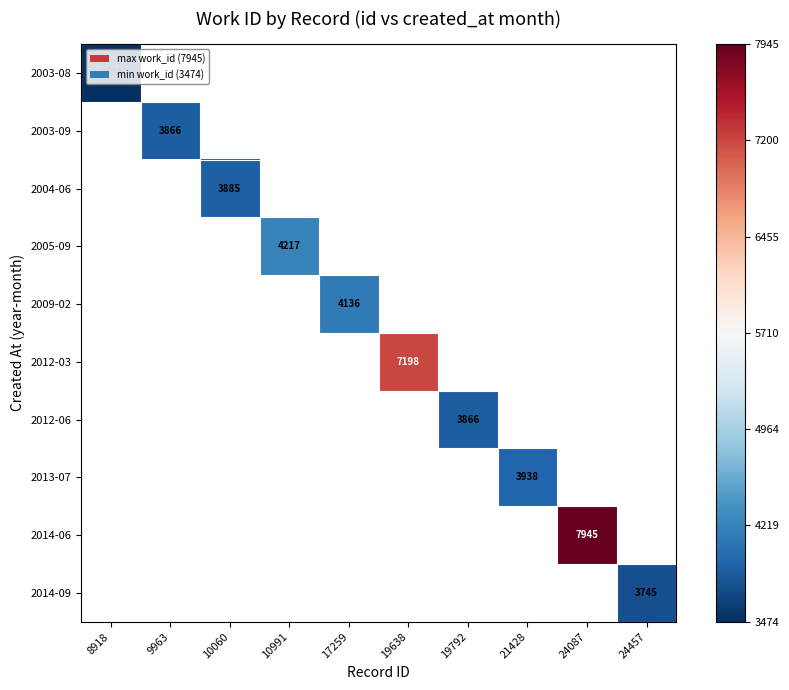

Which label corresponds to the smallest value in the chart?

8918